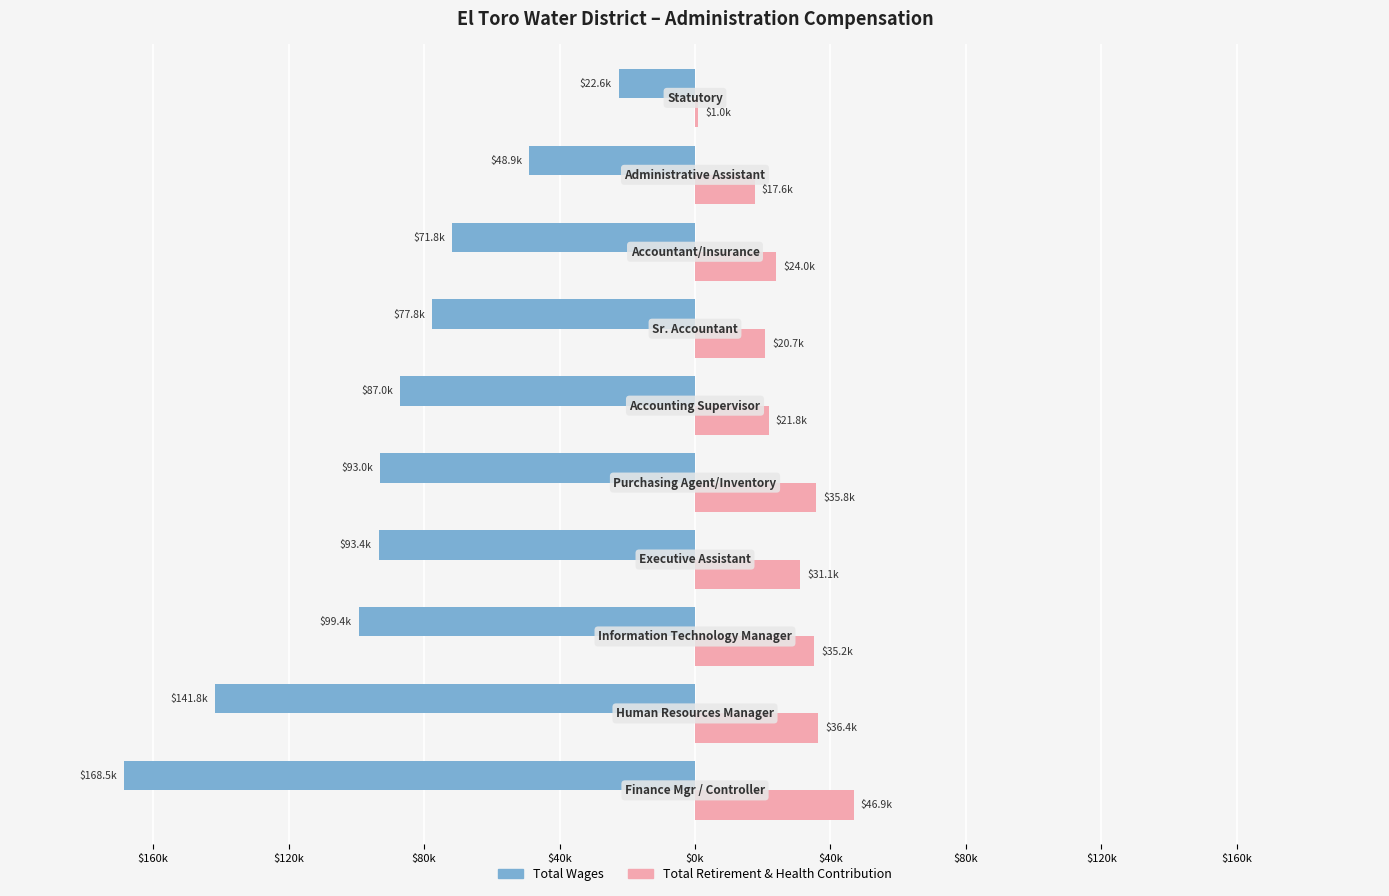

What are all the series names shown in the legend?

Total Wages, Total Retirement & Health Contribution